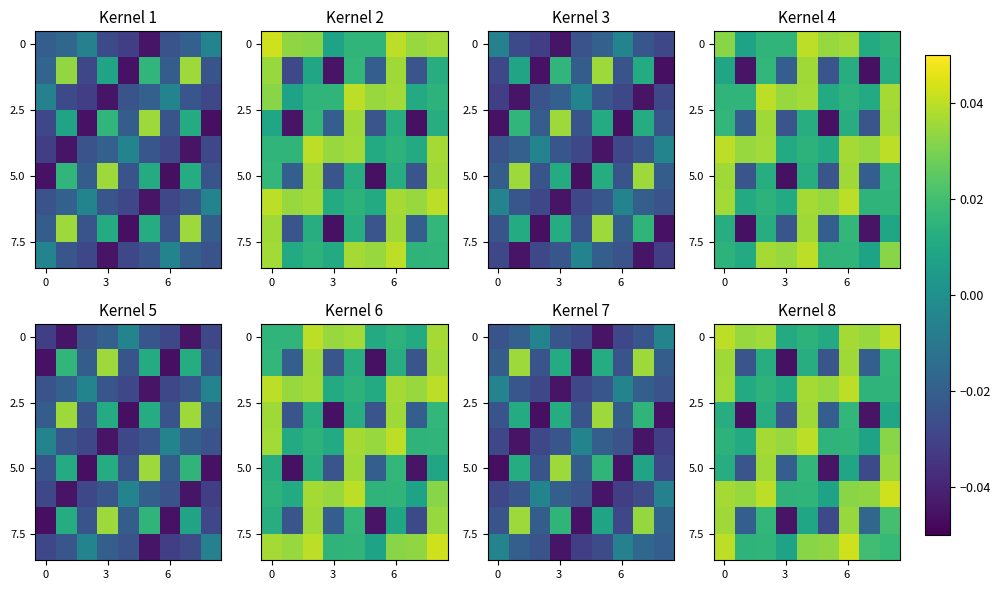

What is the difference between the highest and lowest values at 5?

0.1